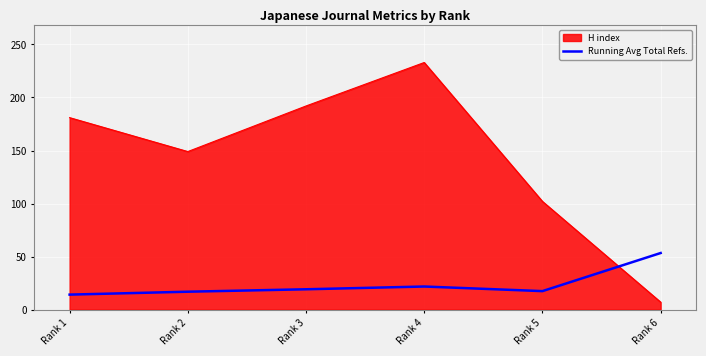

Rank the series at Rank 4 from lowest to highest value.

Running Avg Total Refs., H index